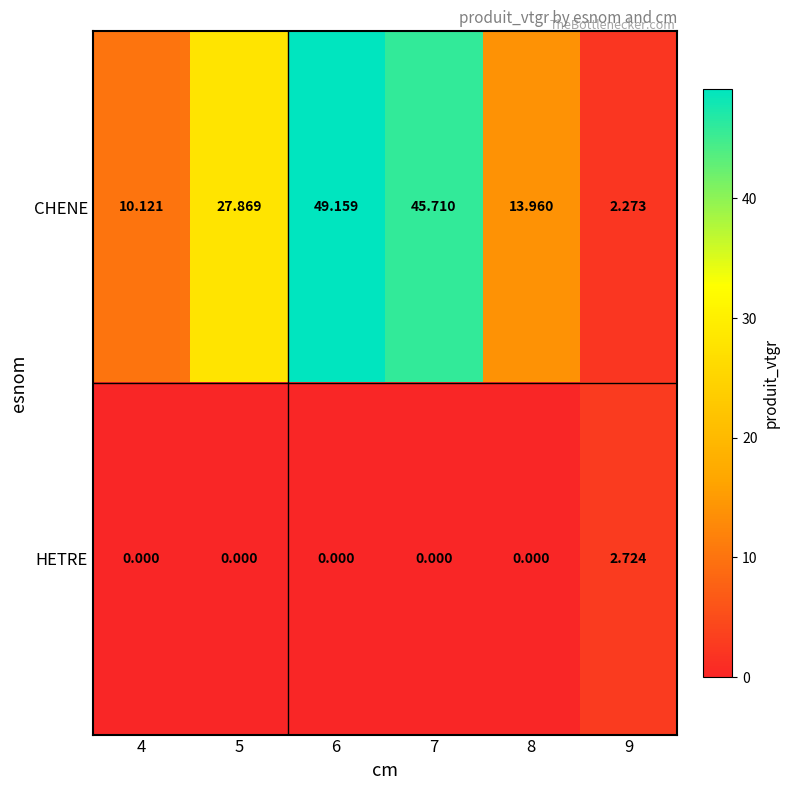

Rank the series by their average value, from lowest to highest.

HETRE, CHENE